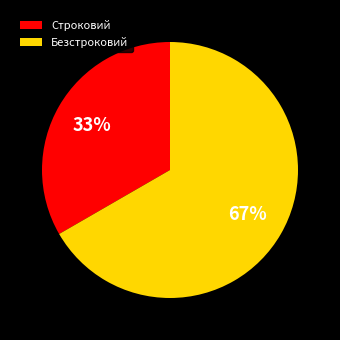

Does Безстроковий represent more than half of the total?

Yes